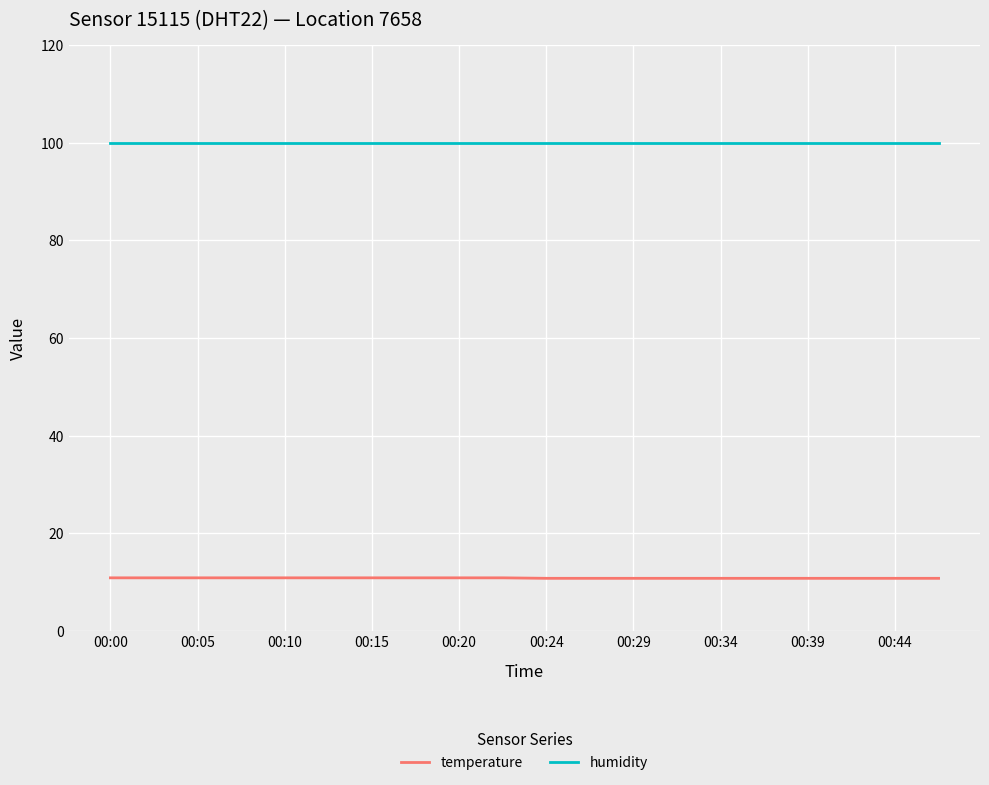

List the series in order of their peak value, highest first.

humidity, temperature